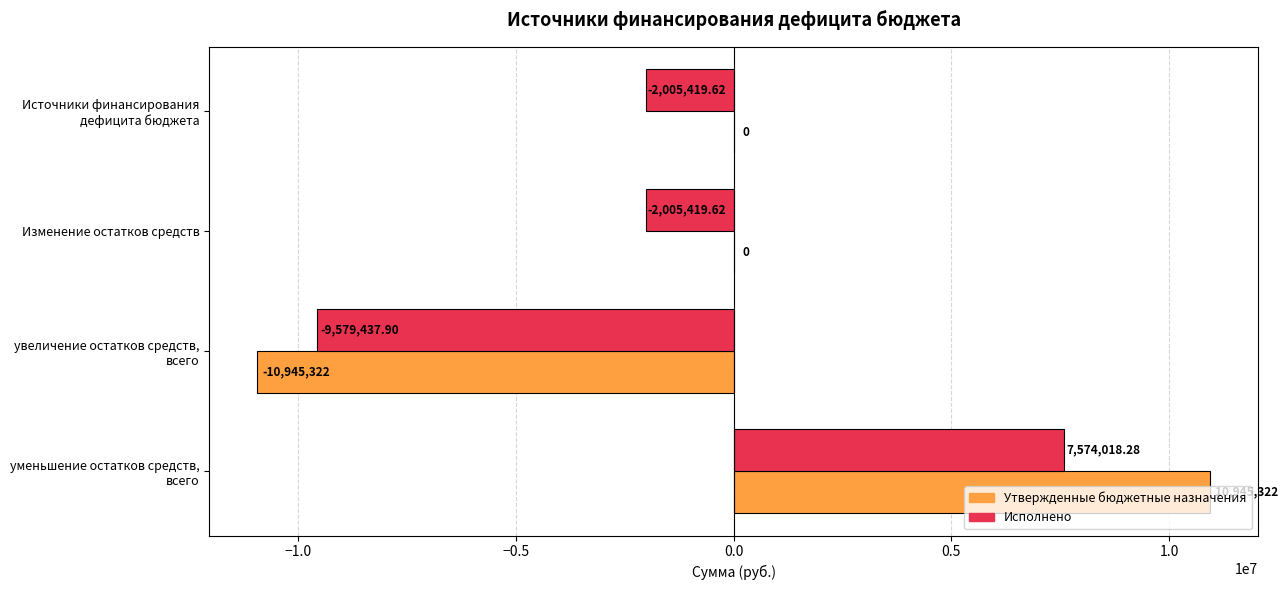

Which series has the largest total across all categories?

Утвержденные бюджетные назначения